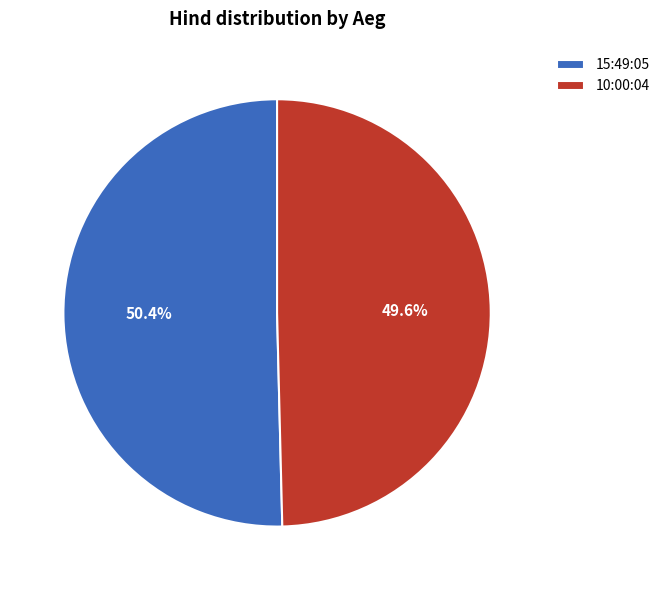

What is the smallest slice in the pie chart?

10:00:04